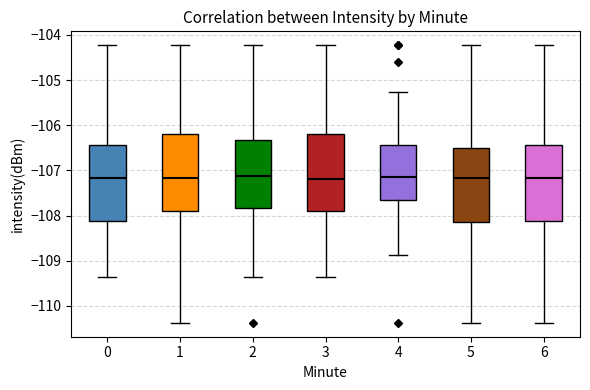

Reading left to right, transcribe this box plot: for each box, give where its median line is, the range the box spans, and where its two whiskers end, as read against the y-axis. The values are not printed on the chart, so give them approximately, as read against the axis.

0: median -107.2, box -108.1 to -106.4, whiskers -109.4 to -104.2
1: median -107.2, box -107.9 to -106.2, whiskers -110.4 to -104.2
2: median -107.1, box -107.8 to -106.3, whiskers -109.4 to -104.2
3: median -107.2, box -107.9 to -106.2, whiskers -109.4 to -104.2
4: median -107.1, box -107.6 to -106.4, whiskers -108.9 to -105.3
5: median -107.2, box -108.1 to -106.5, whiskers -110.4 to -104.2
6: median -107.2, box -108.1 to -106.4, whiskers -110.4 to -104.2